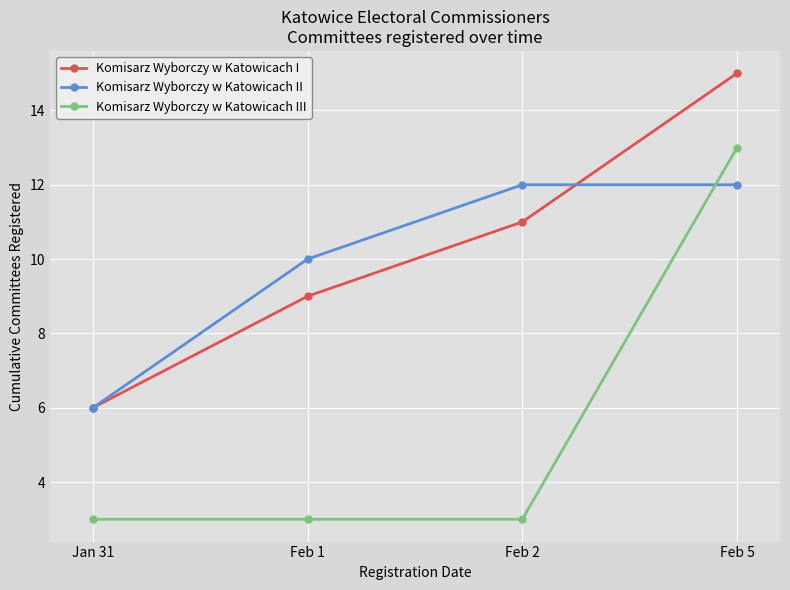

What value does the Komisarz Wyborczy w Katowicach I series have at Feb 1?

9